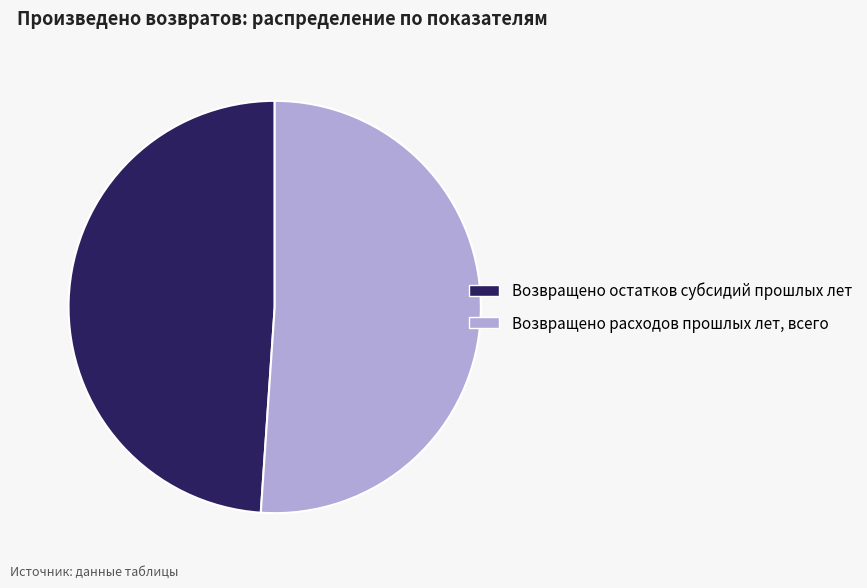

What is the smallest slice in the pie chart?

Возвращено остатков субсидий прошлых лет